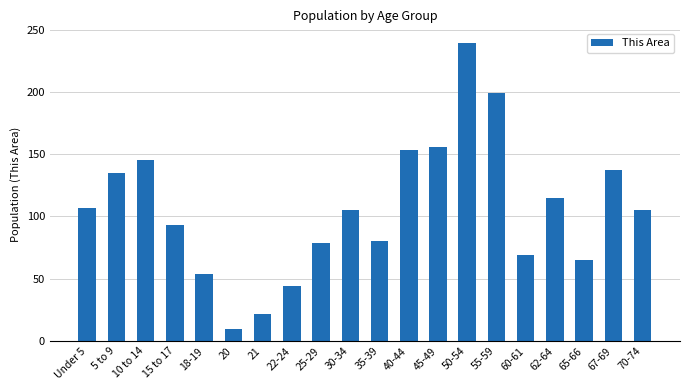

Which has a higher value, 55-59 or 67-69?

55-59